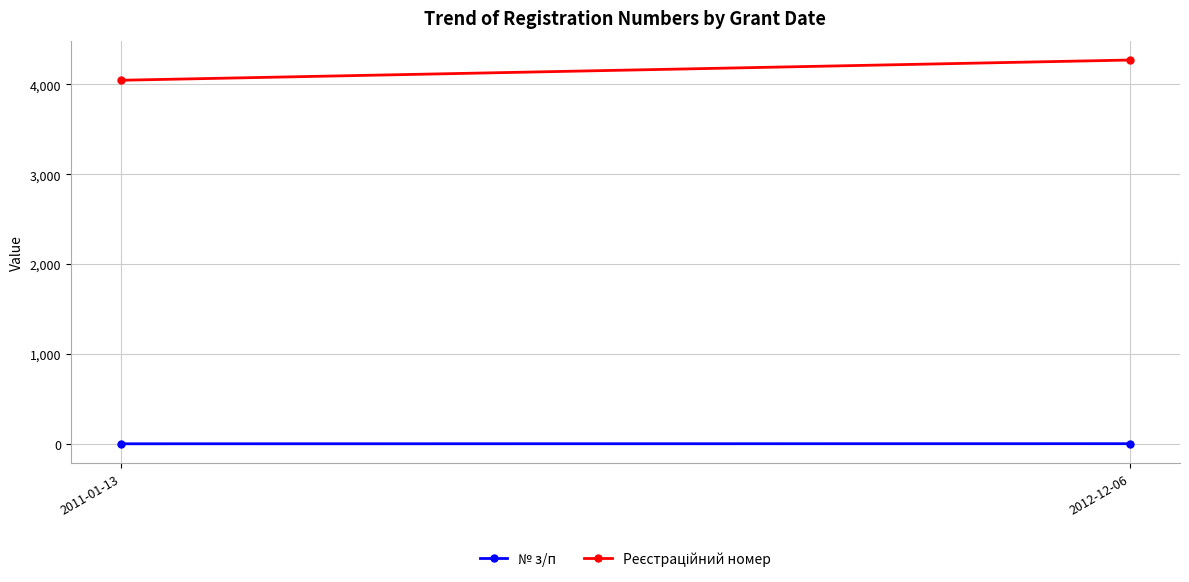

List the series in order of their peak value, highest first.

Реєстраційний номер, № з/п